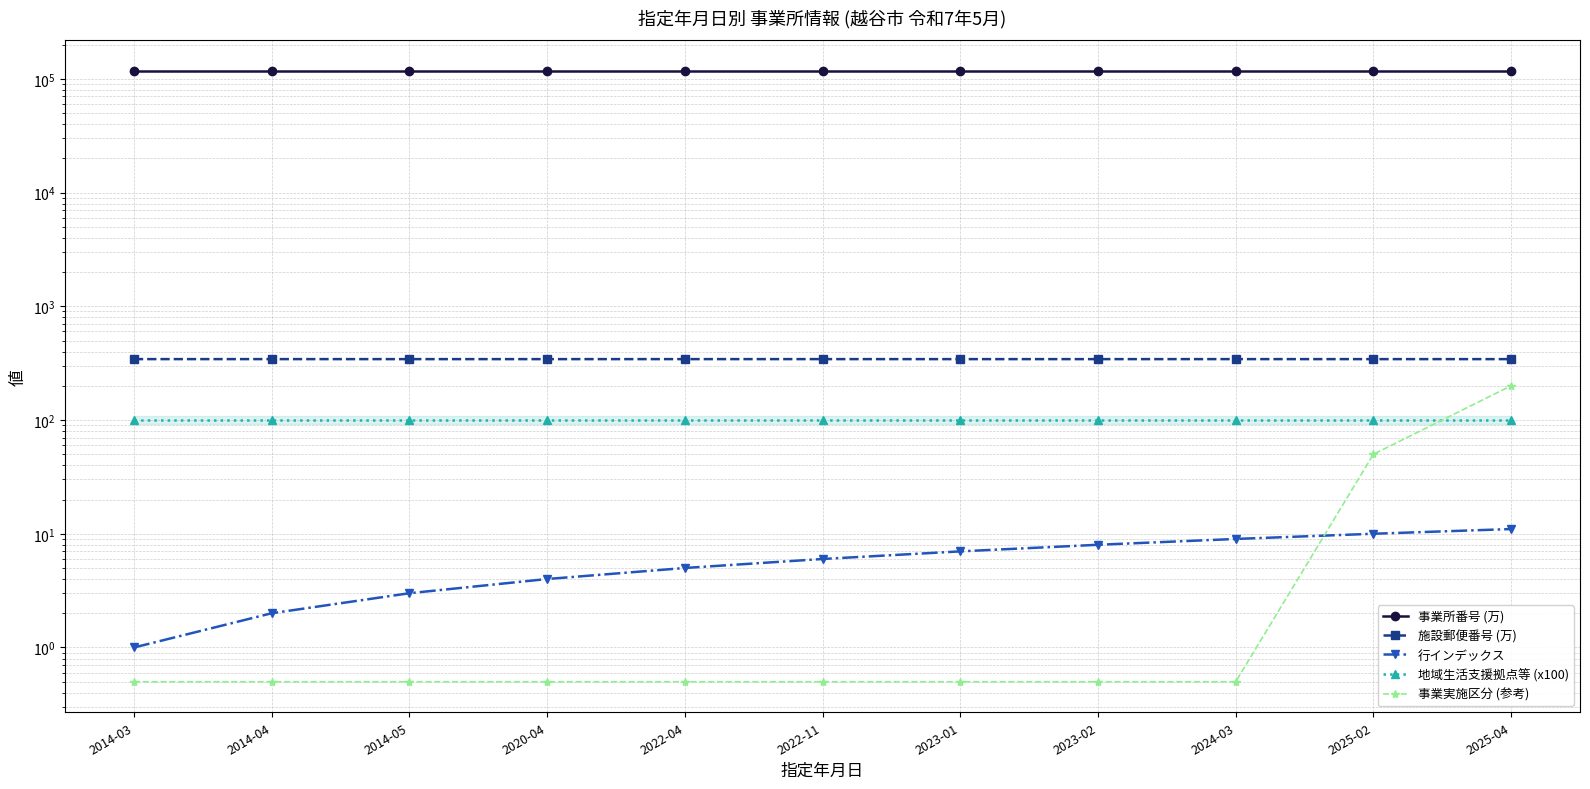

True or false: 行インデックス has a value of 5.0 at 2022-04.

True